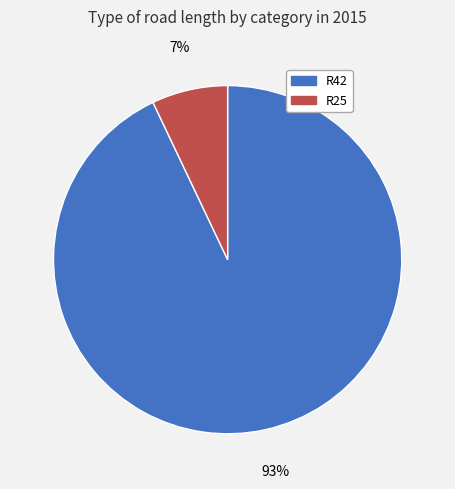

Which slice is the smallest?

R25